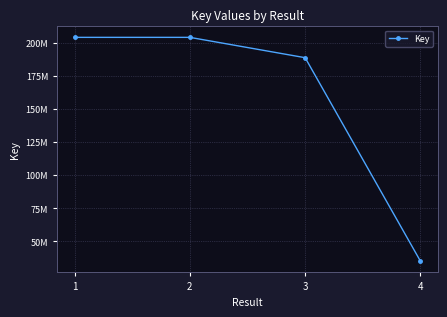

Approximately how many times larger is the value at 3 compared to 4?

5.4